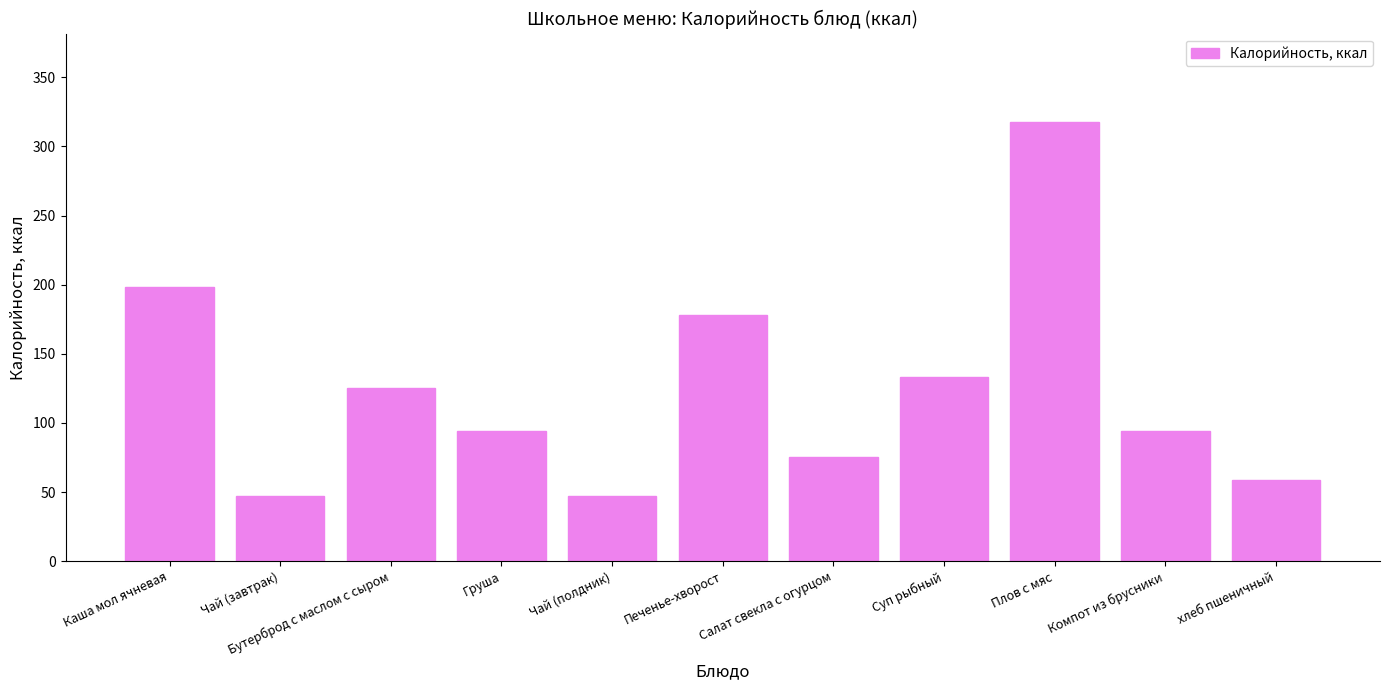

What is the difference between the values at Бутерброд с маслом с сыром and Компот из брусники?

31